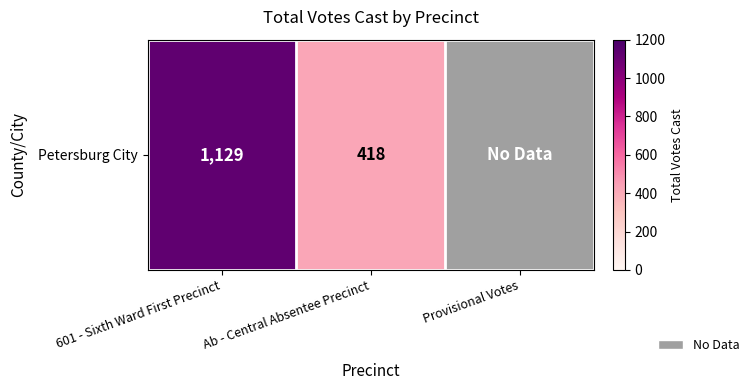

What is the average value?

516